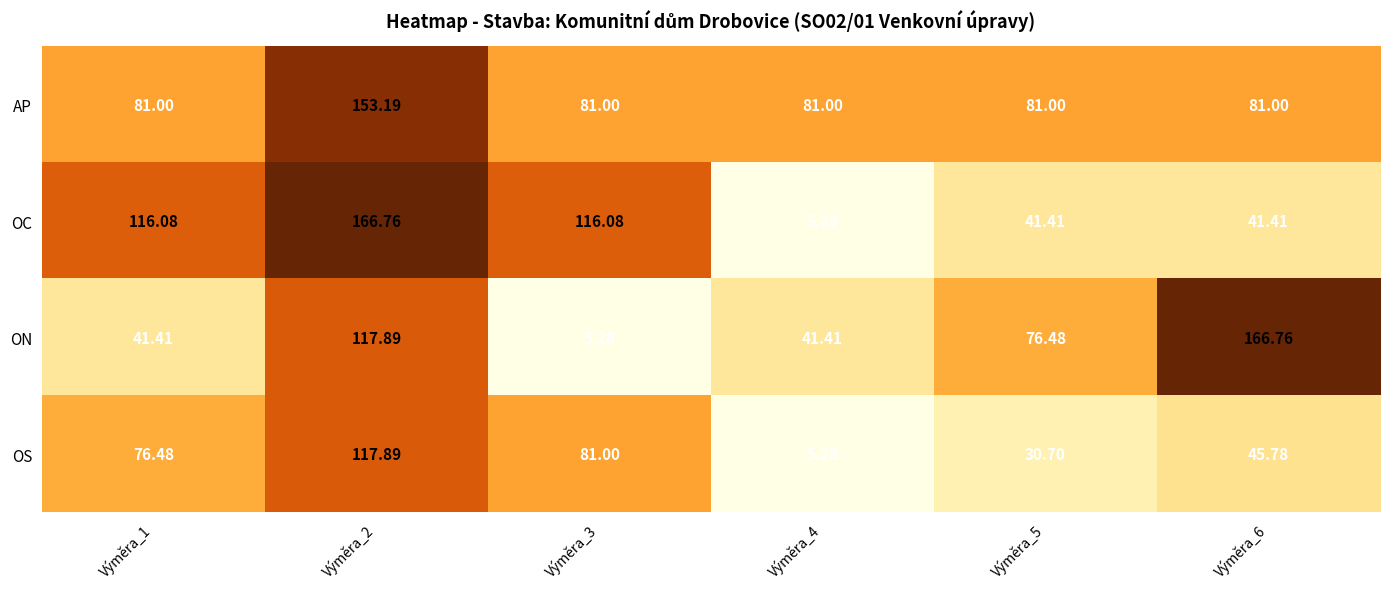

At which category is the sum across all series the highest?

Výměra_2